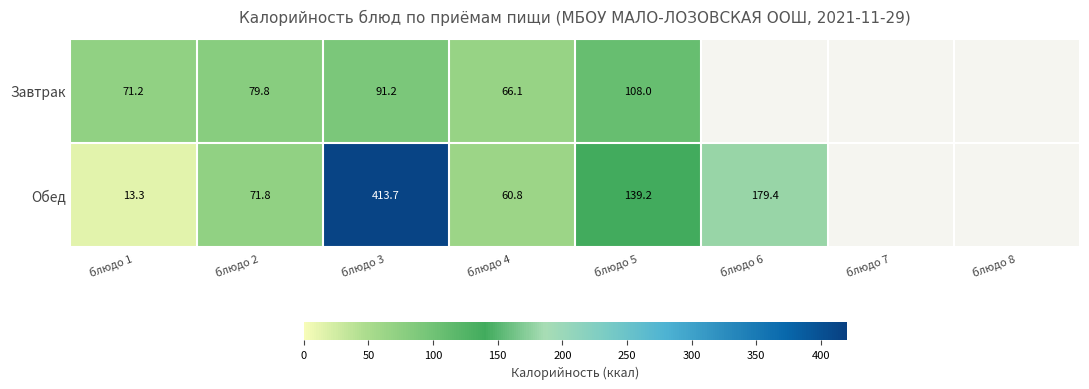

What is the difference between the highest and lowest values at блюдо 4?

5.3